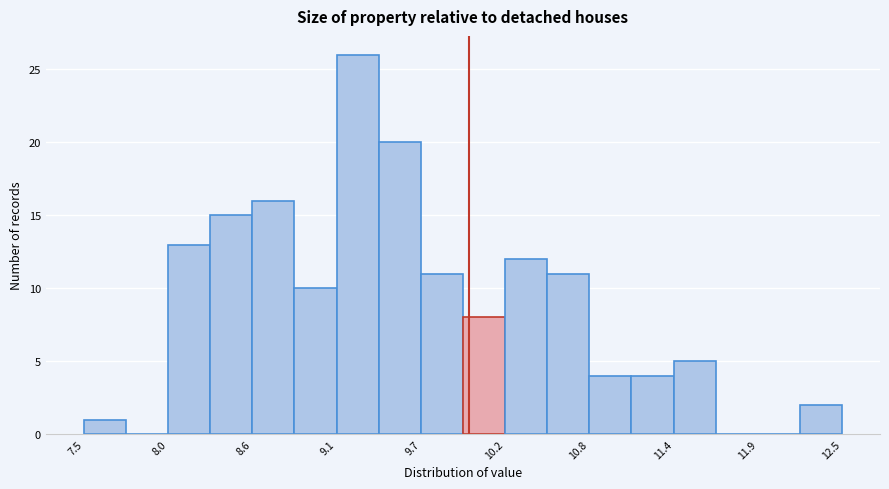

Read against the x-axis, roughly where is the centre of the tallest bar?

9.3